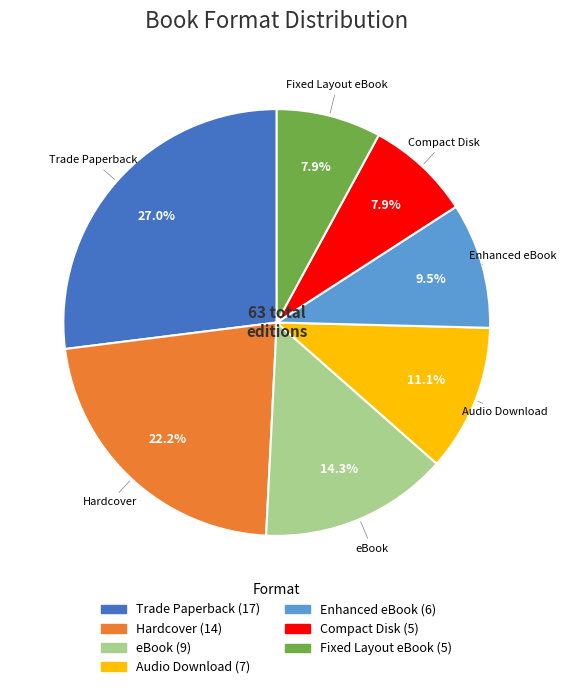

What percentage is the Compact Disk slice, to the nearest percent?

8%